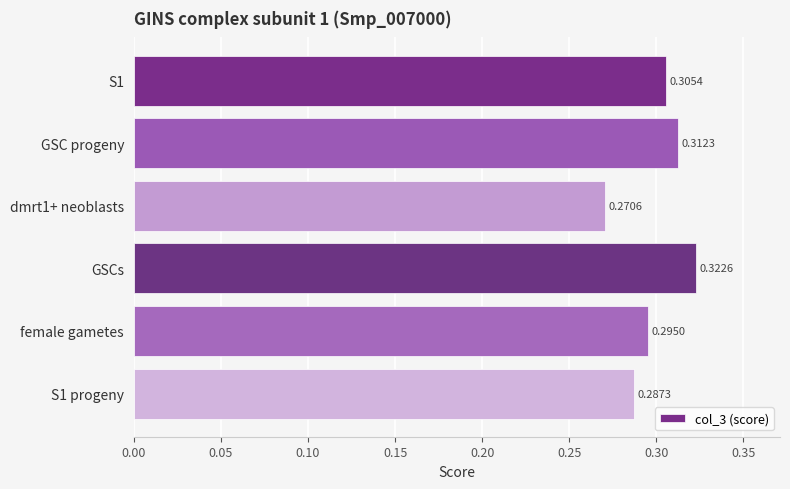

How many values are between 0 and 1?

6